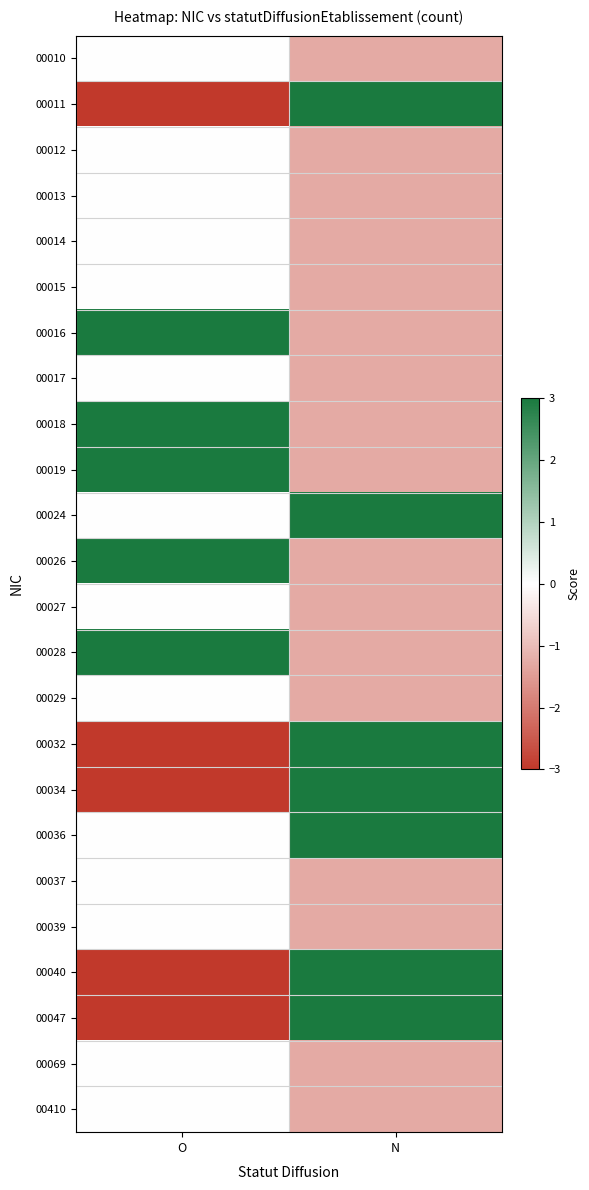

Rank the series by their maximum value, from lowest to highest.

00010, 00012, 00013, 00014, 00015, 00017, 00027, 00029, 00037, 00039, 00069, 00410, 00016, 00018, 00019, 00026, 00028, 00011, 00024, 00032, 00034, 00036, 00040, 00047